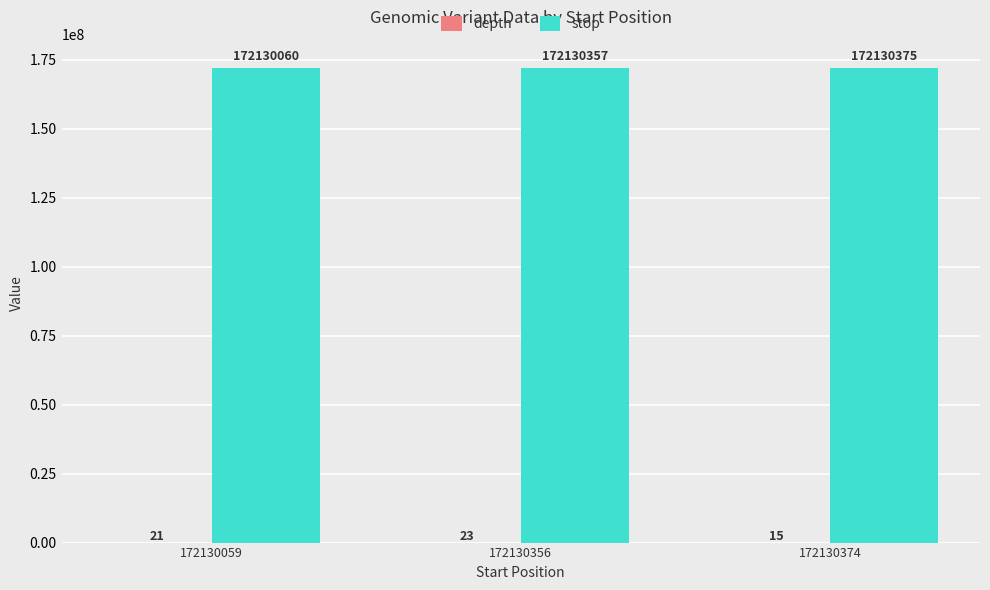

Where is stop nearest to the value 172130217?

172130356